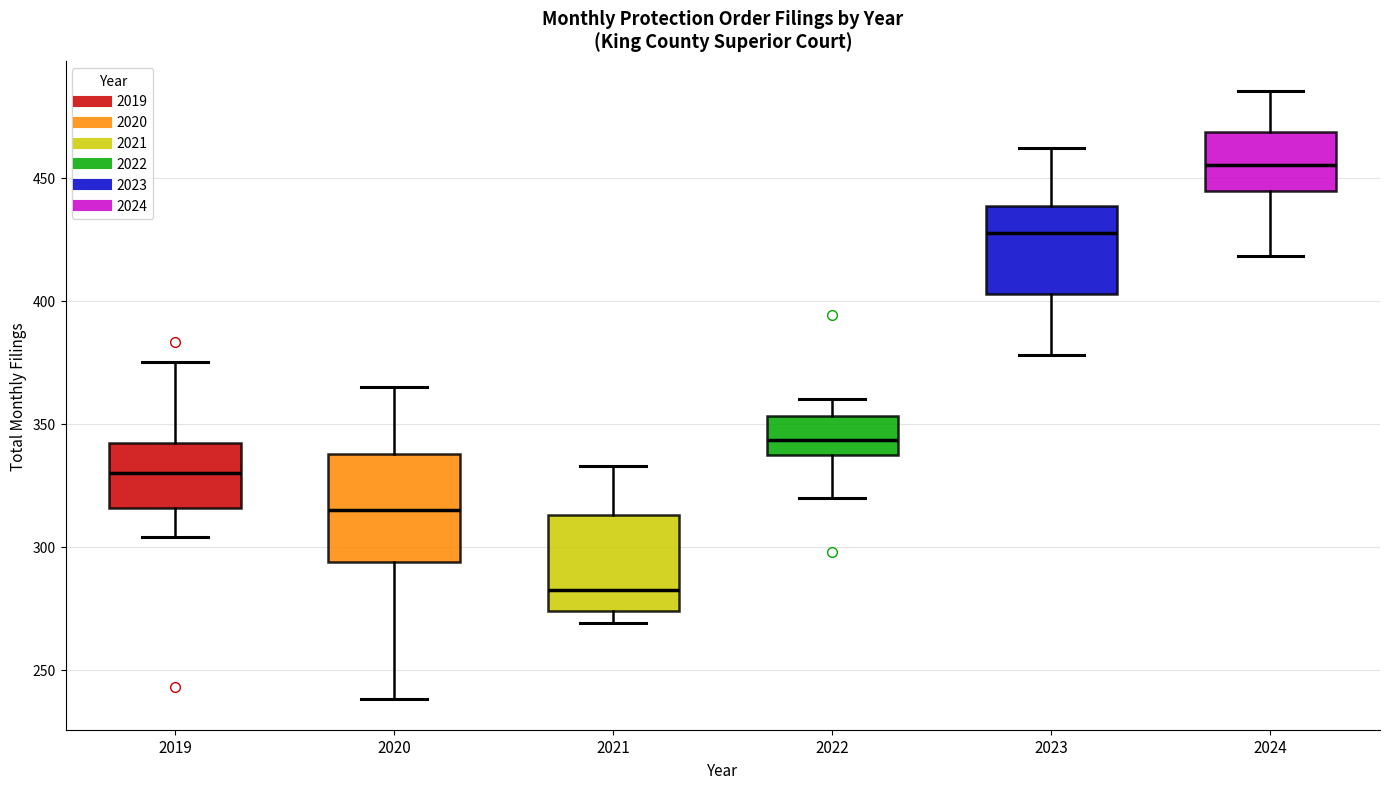

Reading left to right, read every box against the y-axis: the position of its median line, the range the box covers, and the ends of its whiskers. The values are not printed on the chart, so give them approximately, as read against the axis.

2019: median 330, box 315 to 340, whiskers 305 to 375
2020: median 315, box 295 to 340, whiskers 240 to 365
2021: median 285, box 275 to 315, whiskers 270 to 335
2022: median 345, box 335 to 355, whiskers 320 to 360
2023: median 430, box 405 to 440, whiskers 380 to 460
2024: median 455, box 445 to 470, whiskers 420 to 485